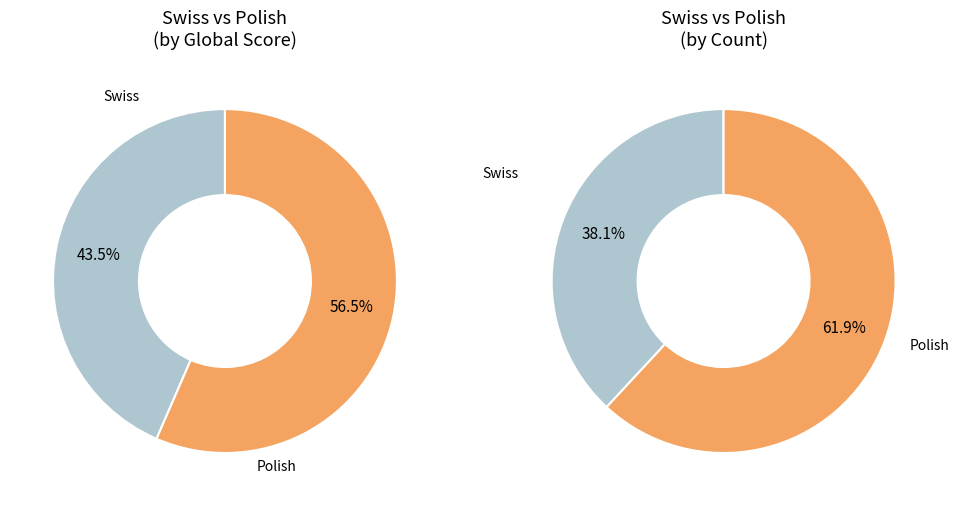

Is it true that Swiss is 32% of the pie?

False